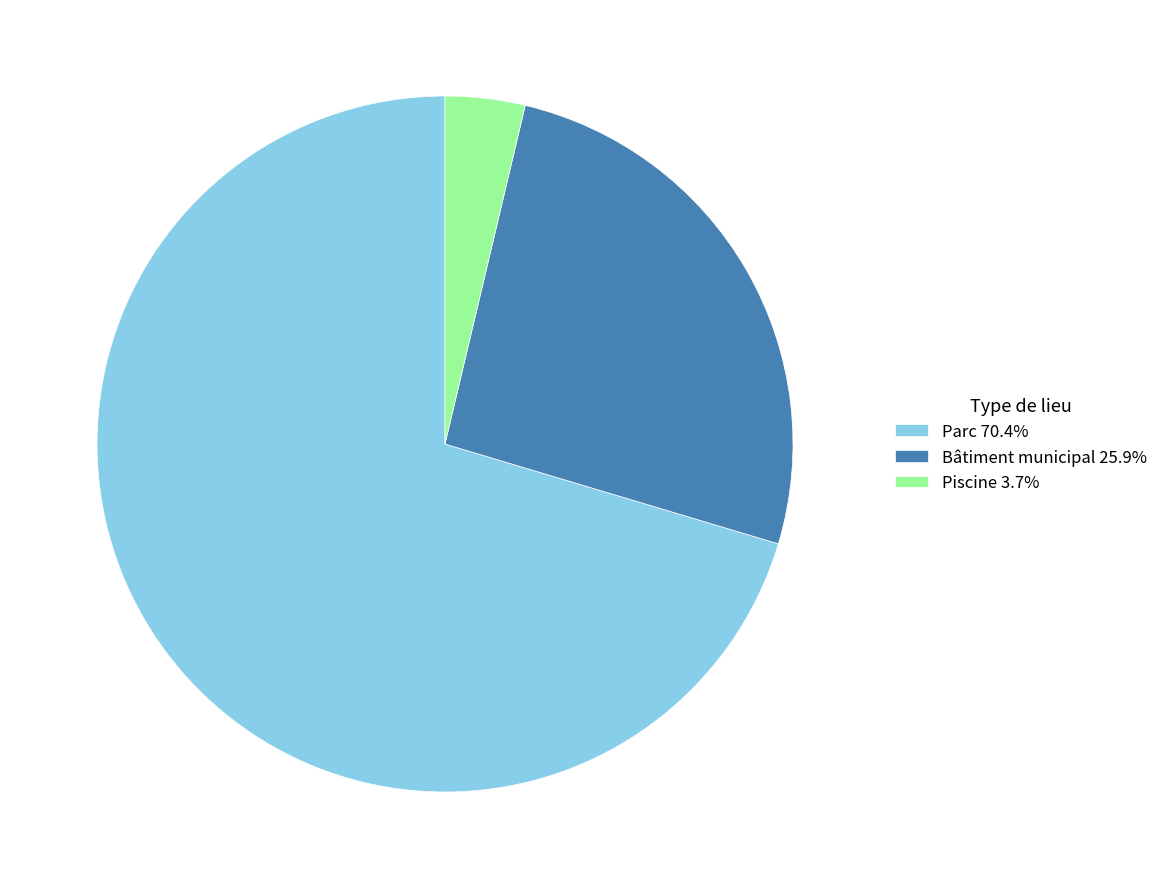

Does any single category account for the majority?

Yes